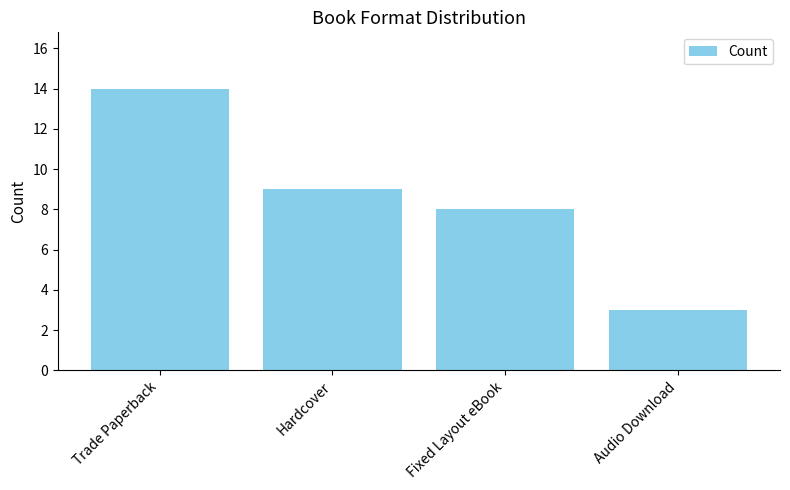

At which label is the value closest to 8?

Fixed Layout eBook